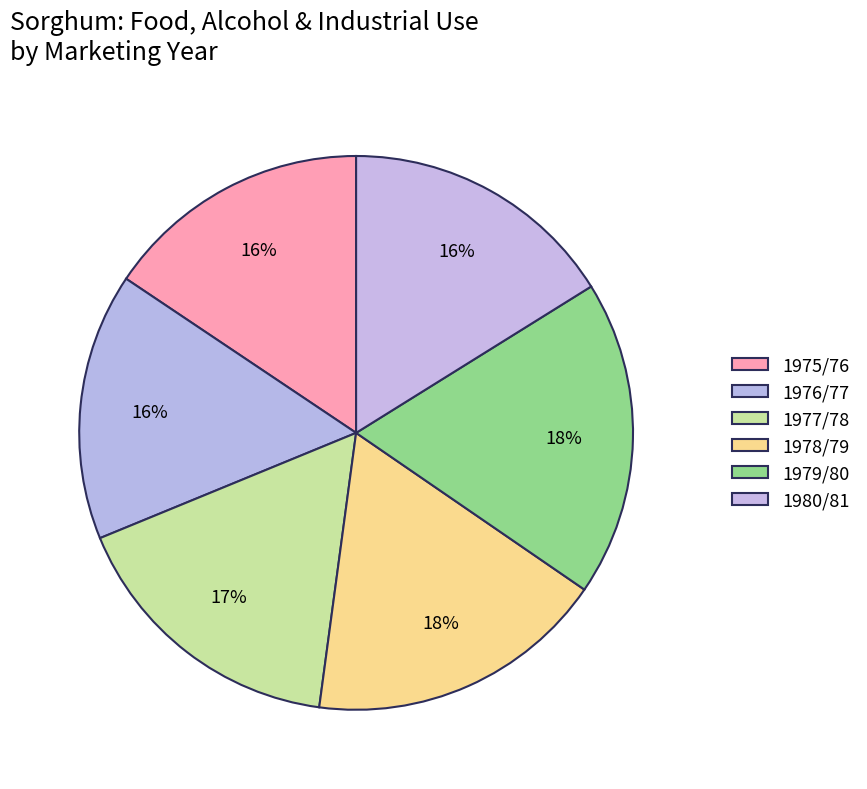

True or false: 1977/78 accounts for 31% of the total.

False